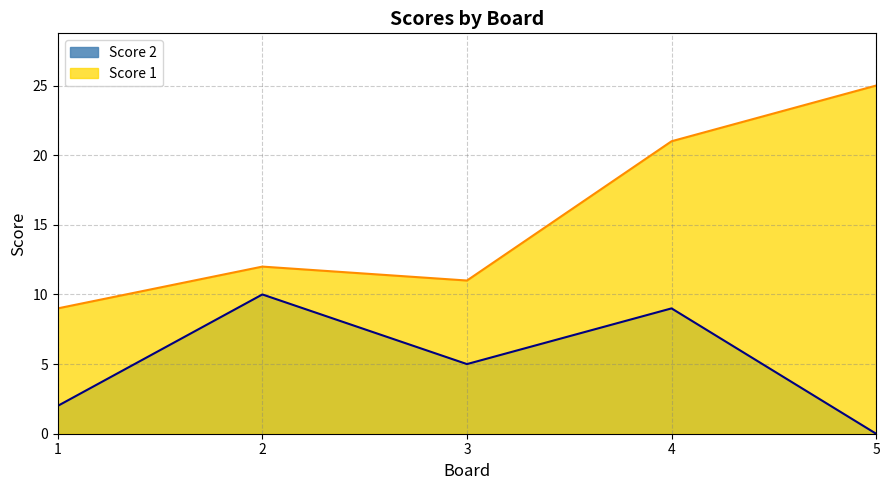

What is the difference between the second highest and minimum values in the Score 1 series?

12